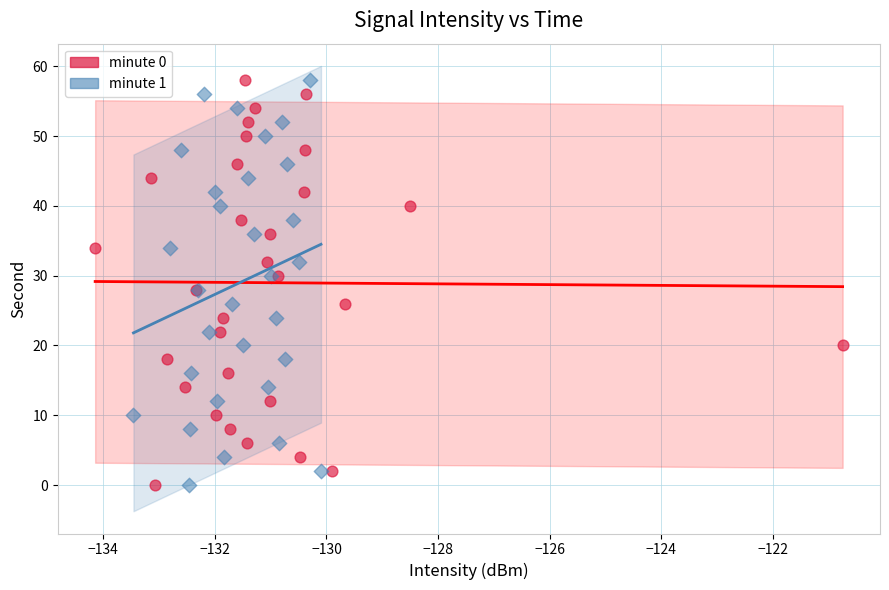

What are all the series names shown in the legend?

minute 0, minute 1